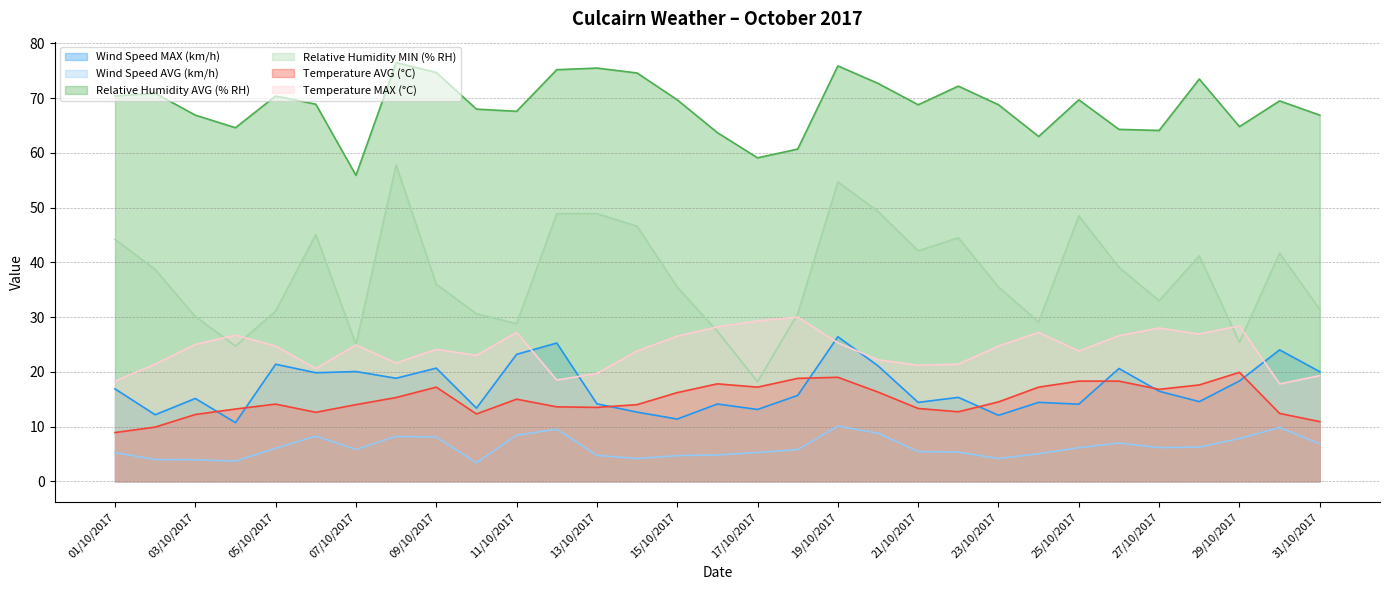

True or false: Wind Speed MAX (km/h) and Wind Speed AVG (km/h) intersect in this chart.

False